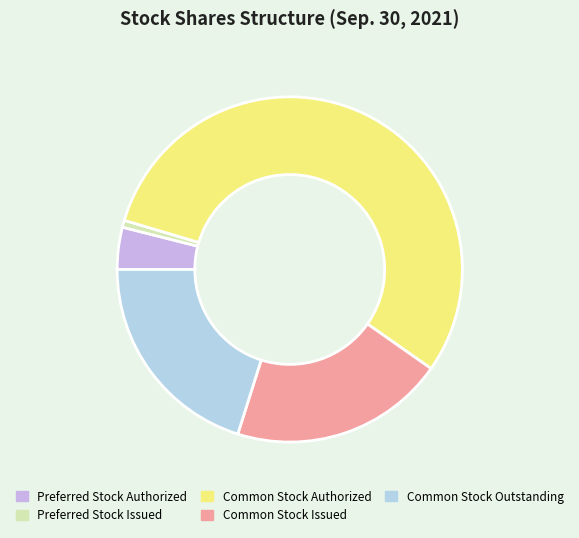

Is it true that Common Stock Authorized is 55% of the pie?

True